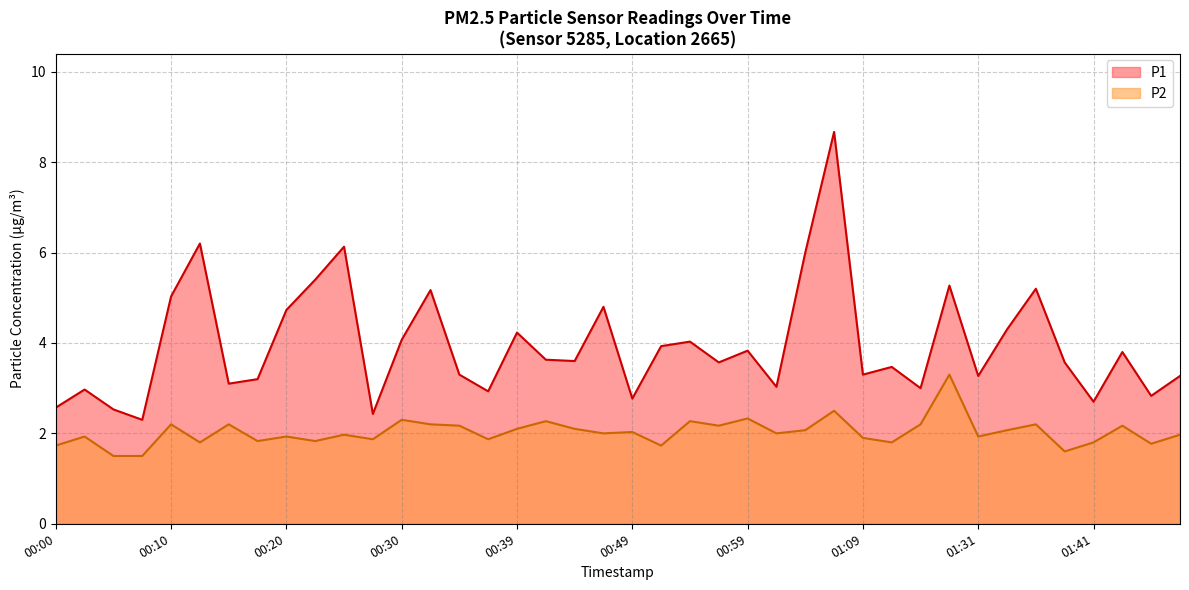

Where is the first local maximum for P2?

00:03